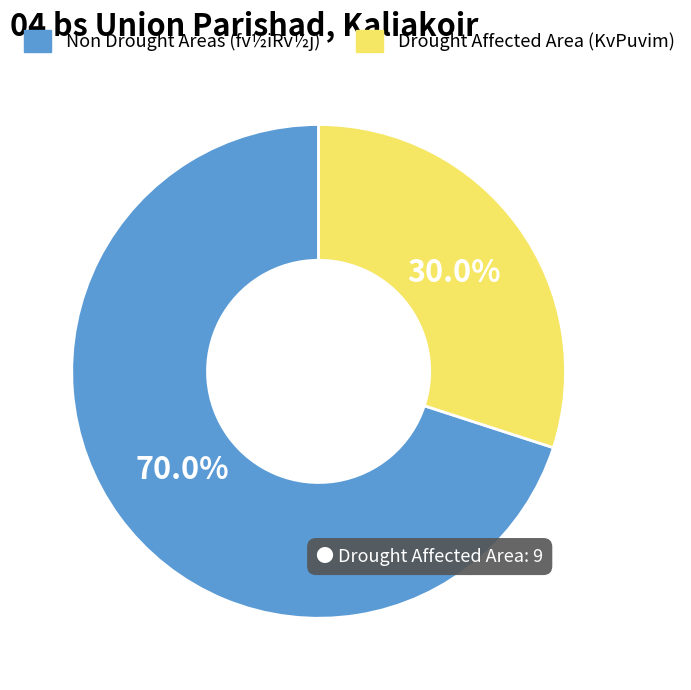

Does any single category account for the majority?

Yes